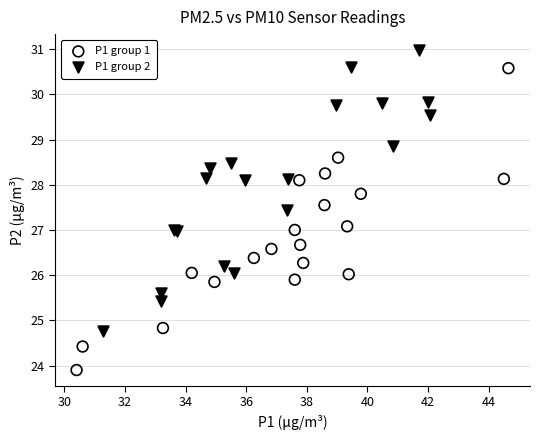

Which series has the largest Y range (max minus min)?

P1 group 1